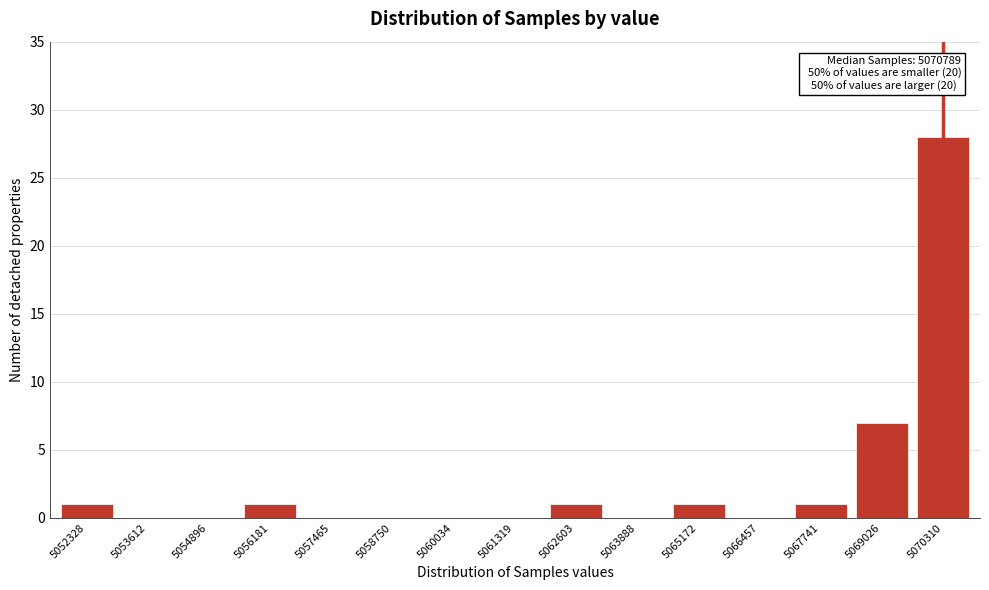

Reading left to right, what are all the values shown in this chart?

5052328=1	5053612=0	5054896=0	5056181=1	5057465=0	5058750=0	5060034=0	5061319=0	5062603=1	5063888=0	5065172=1	5066457=0	5067741=1	5069026=7	5070310=28